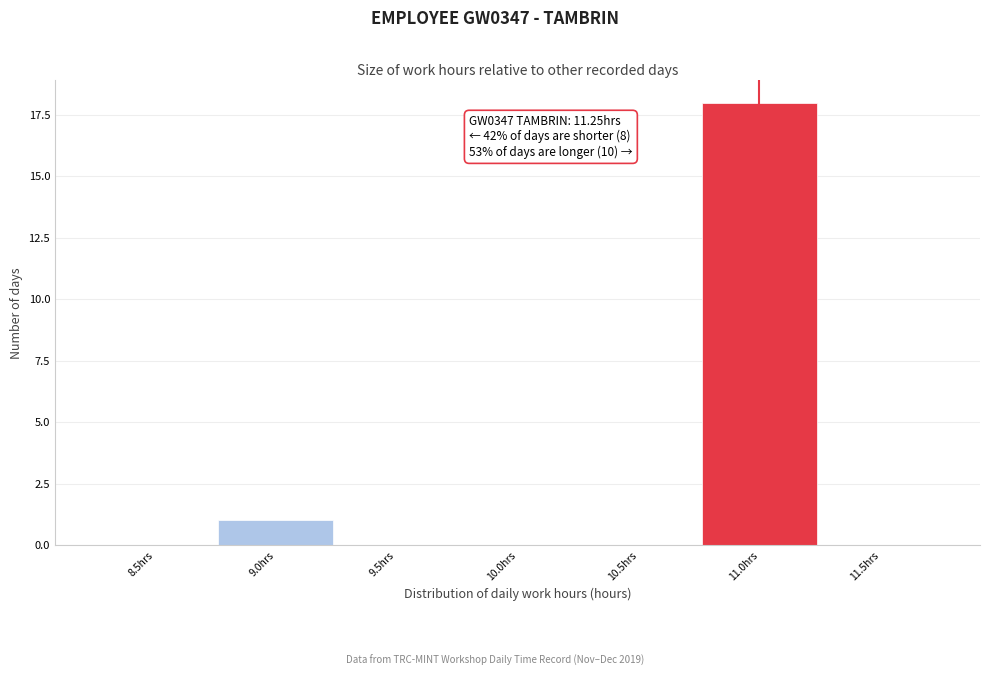

Reading left to right, list all the values displayed in this chart.

8.5hrs=0	9.0hrs=1	9.5hrs=0	10.0hrs=0	10.5hrs=0	11.0hrs=18	11.5hrs=0